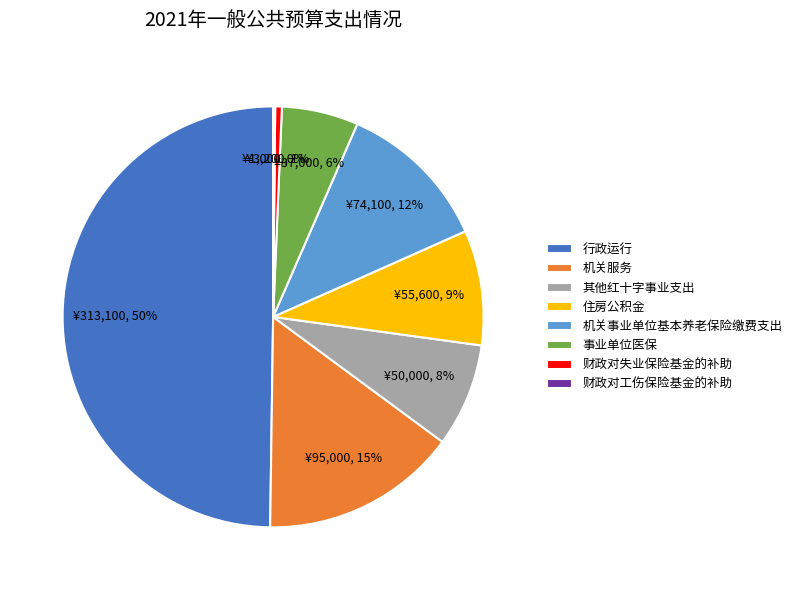

Do 机关服务 and 住房公积金 together represent more than half of the pie?

No